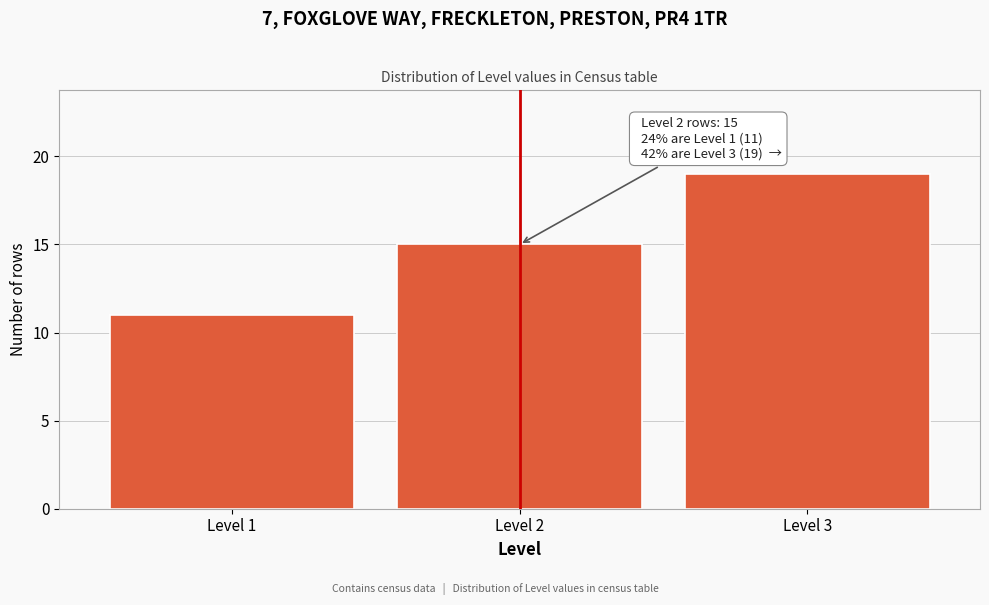

Reading left to right, list all the values displayed in this chart.

11	15	19